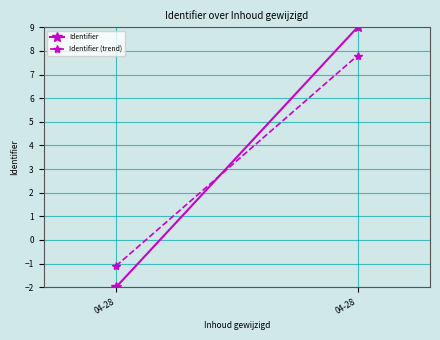

Reading left to right, transcribe all the data shown in this chart.

Identifier: -2.0	9.0
Identifier (trend): -1.1	7.8